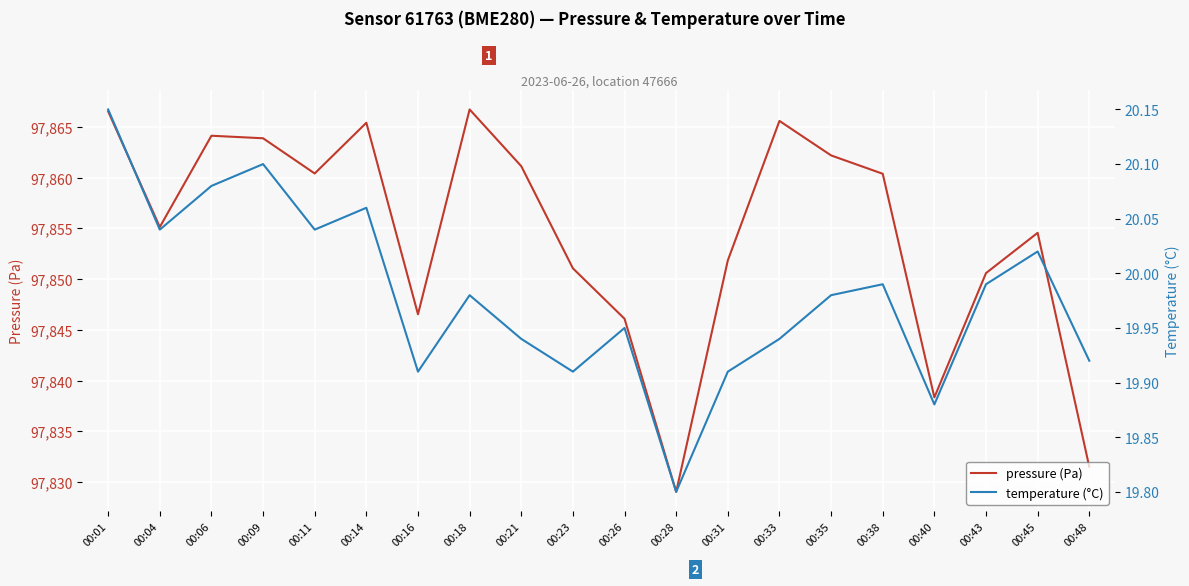

Where is the first local maximum for temperature (°C)?

00:09